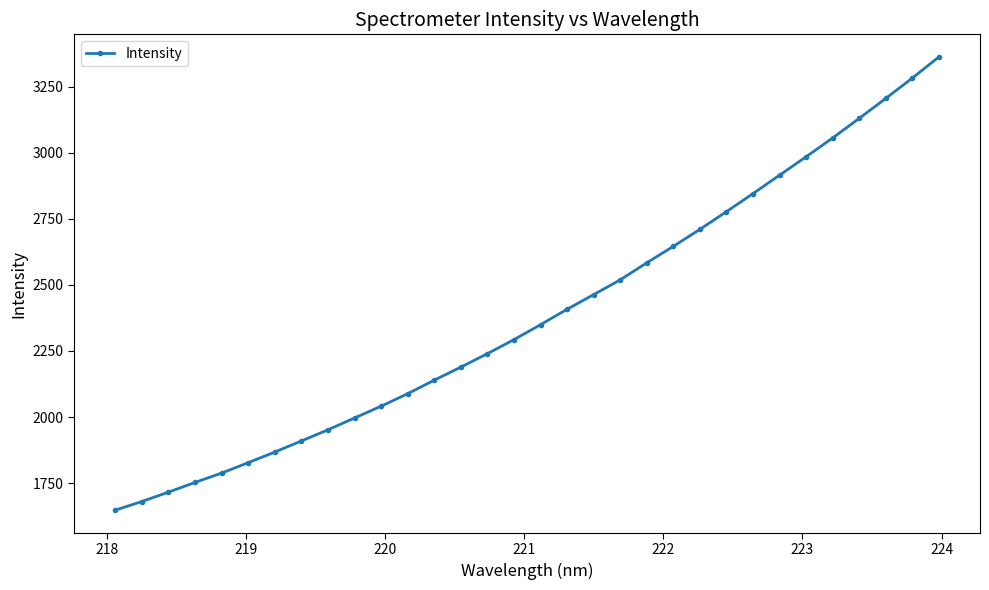

How many distinct data groups are displayed?

1